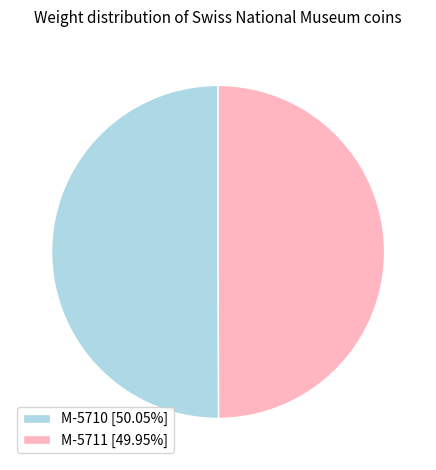

Do M-5710 [50.05%] and M-5711 [49.95%] together represent more than half of the pie?

Yes